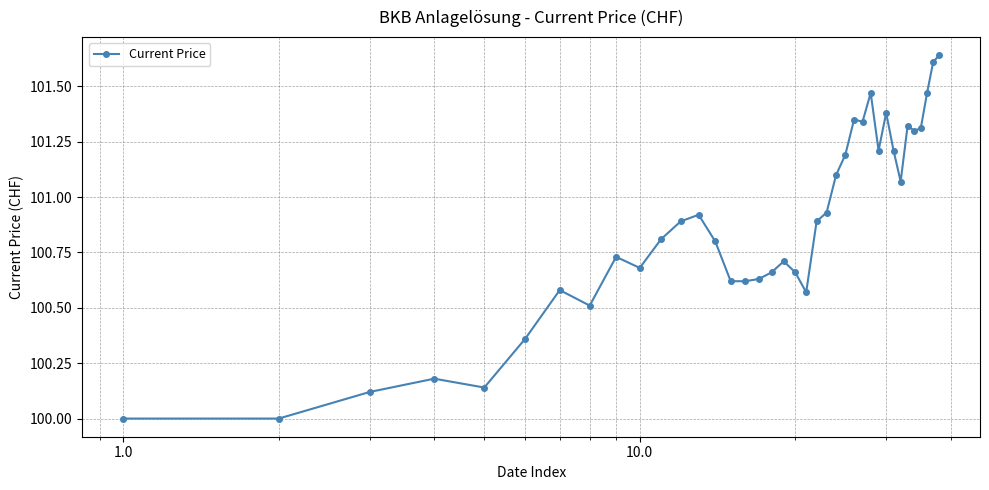

True or false: the data has more than 2 interior local peaks.

True